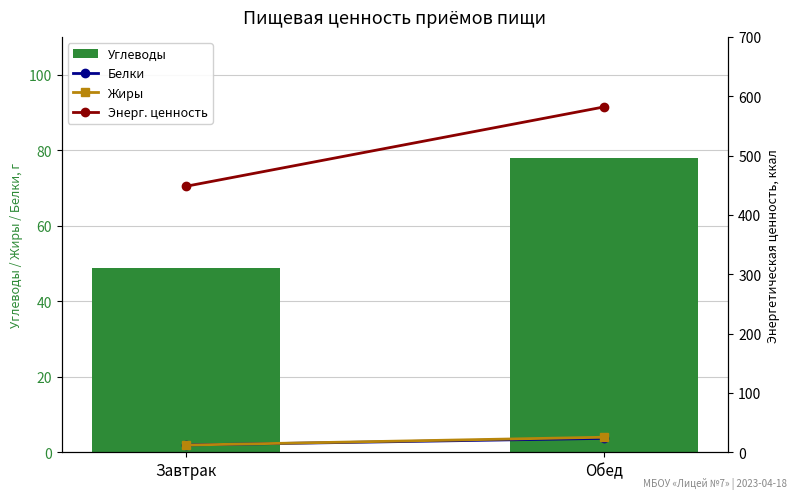

What is the minimum value for Жиры?

12.1